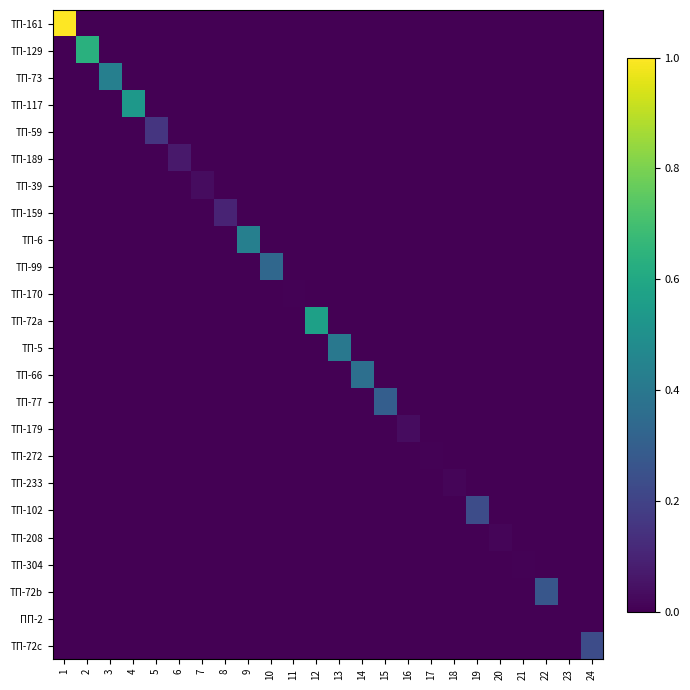

What is the difference between the highest and lowest values at 15?

0.3